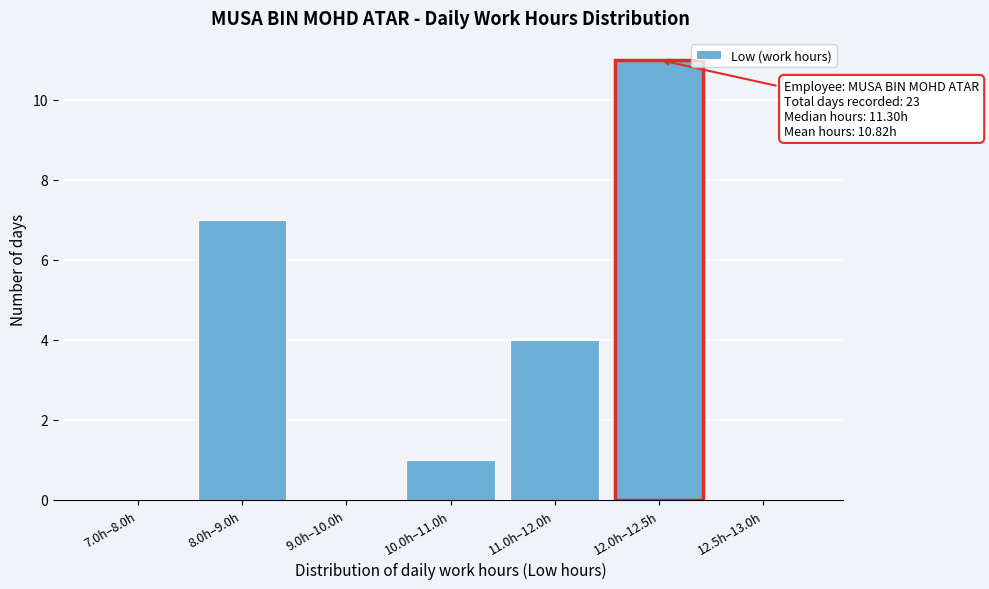

Reading left to right, list all the values displayed in this chart.

7.0h–8.0h=0	8.0h–9.0h=7	9.0h–10.0h=0	10.0h–11.0h=1	11.0h–12.0h=4	12.0h–12.5h=11	12.5h–13.0h=0